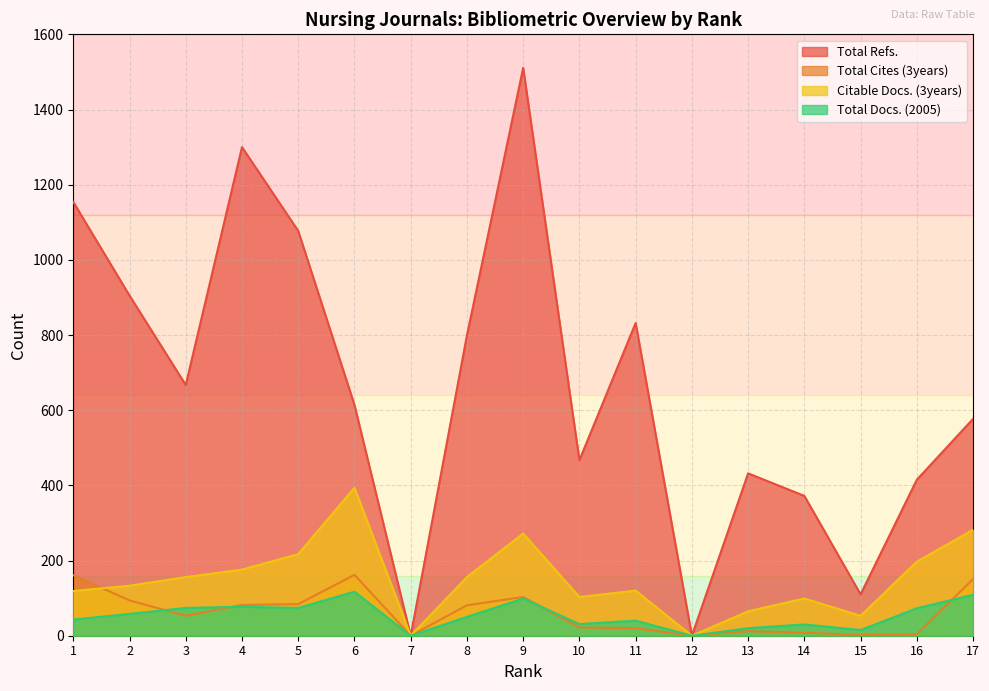

How many data points in Total Cites (3years) are above 53?

8